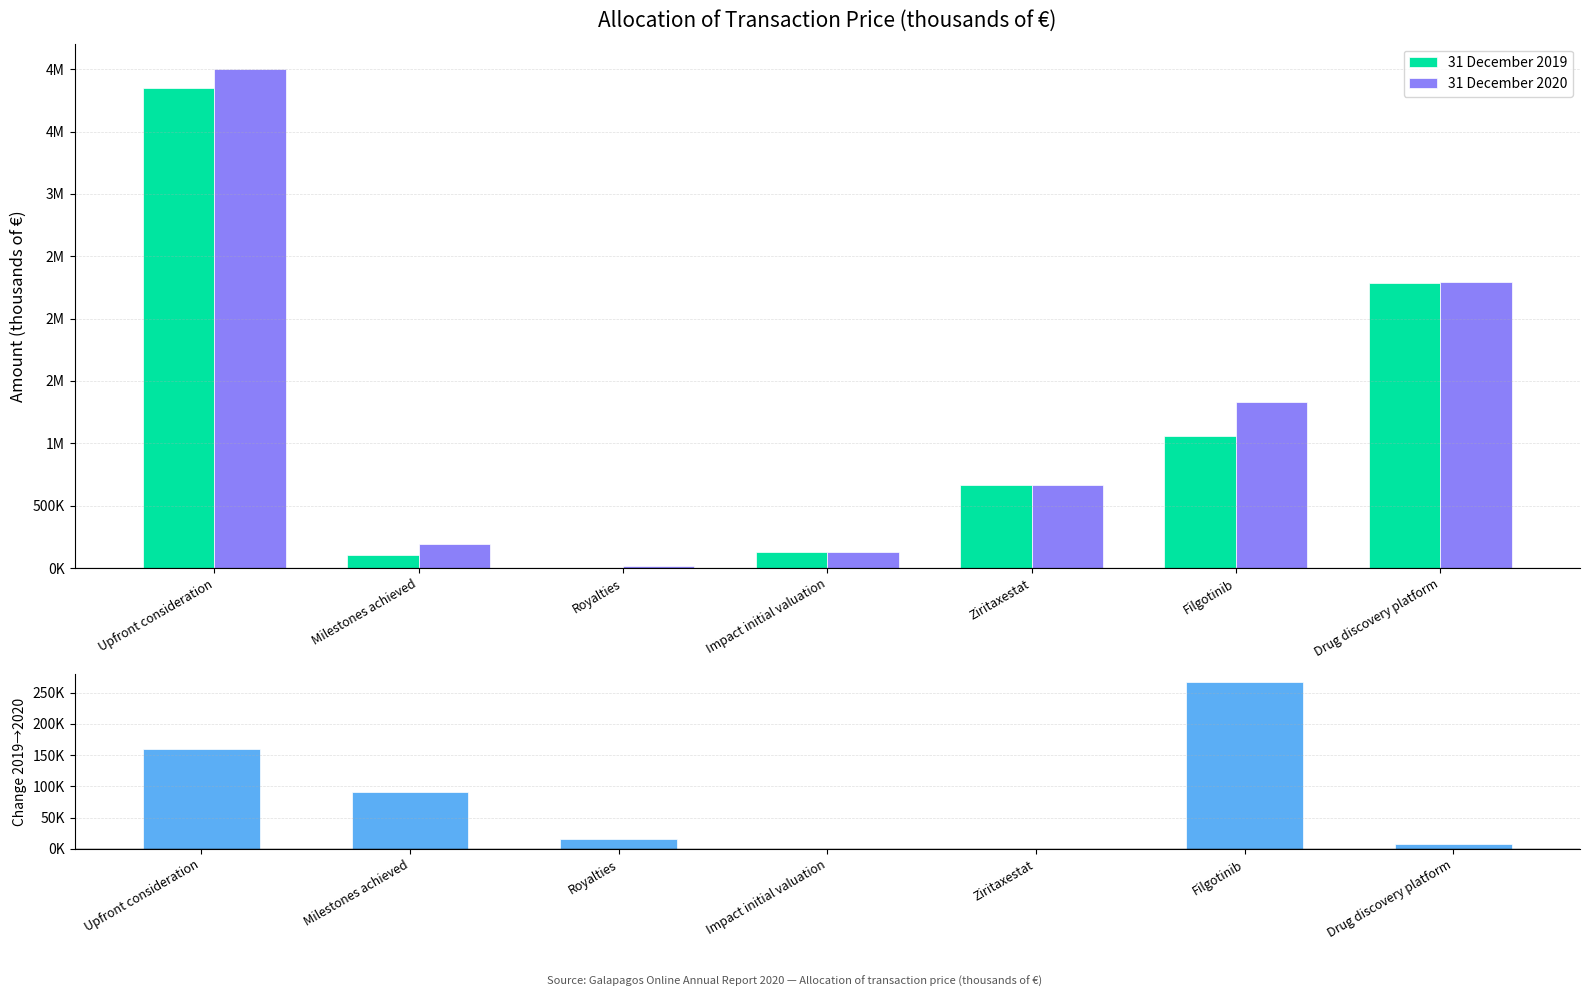

What is the average value of the 31 December 2020 series?

1232489